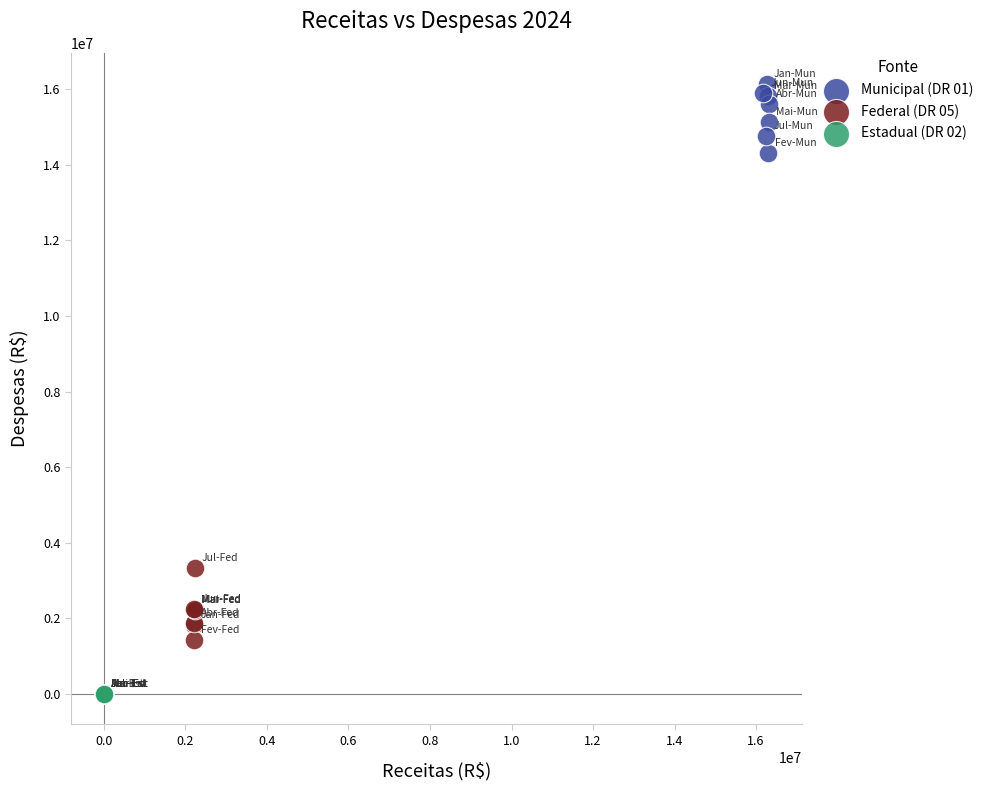

Which series reaches the maximum Y coordinate?

Municipal (DR 01)